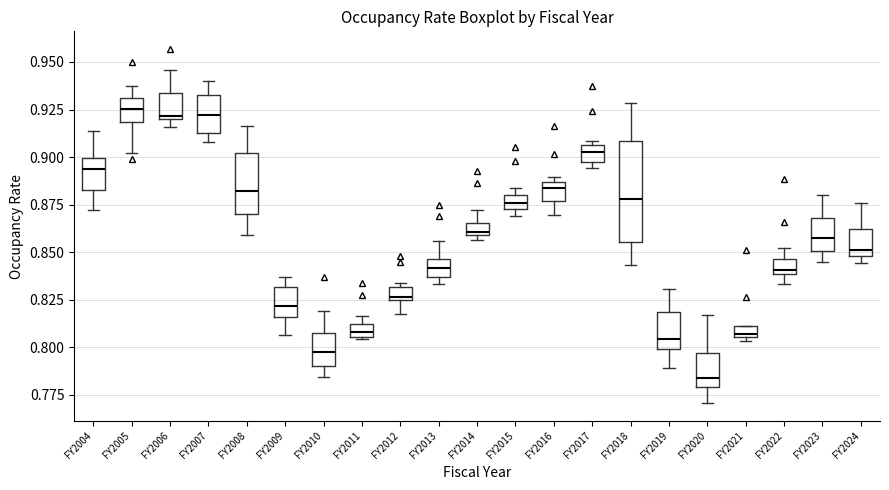

Which box's median line is the lowest?

FY2020